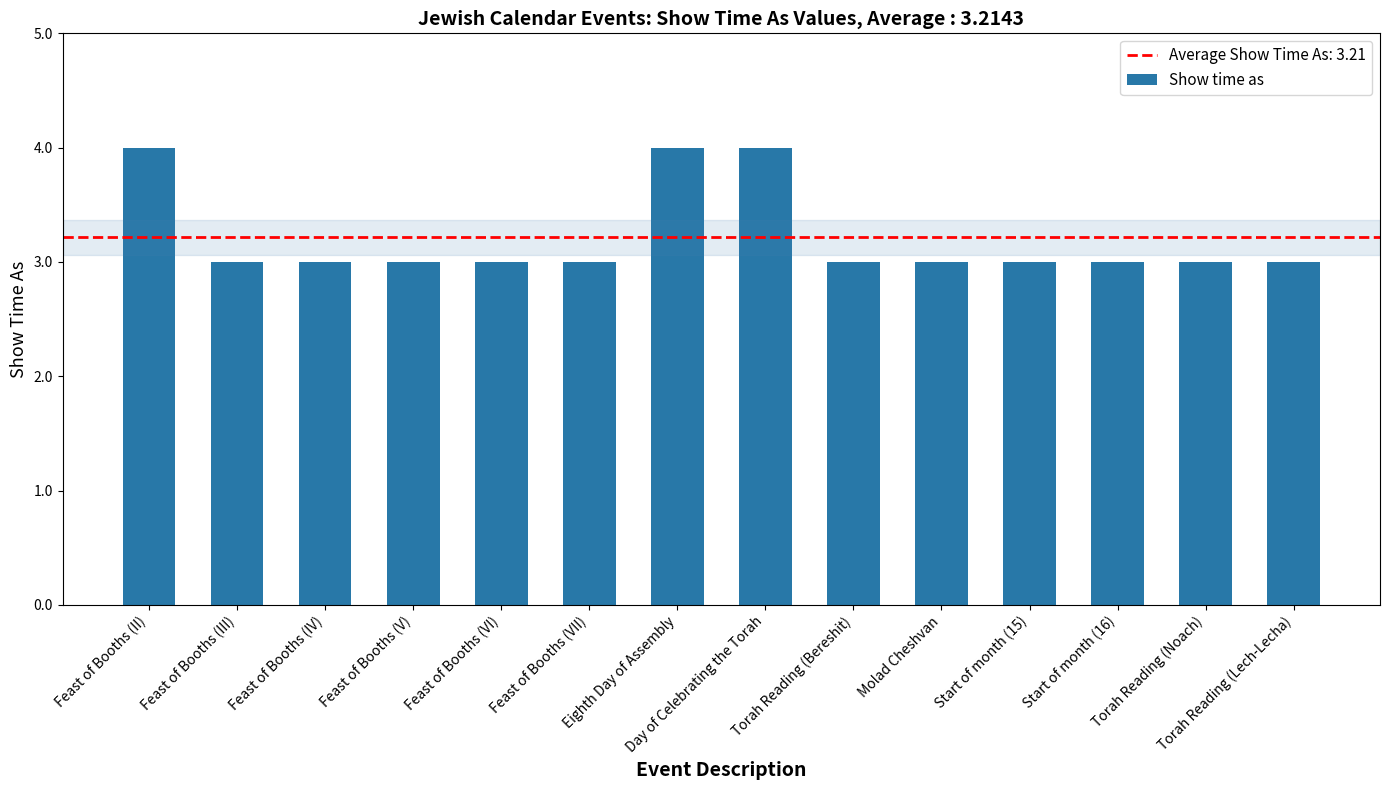

How many series are shown in this chart?

1